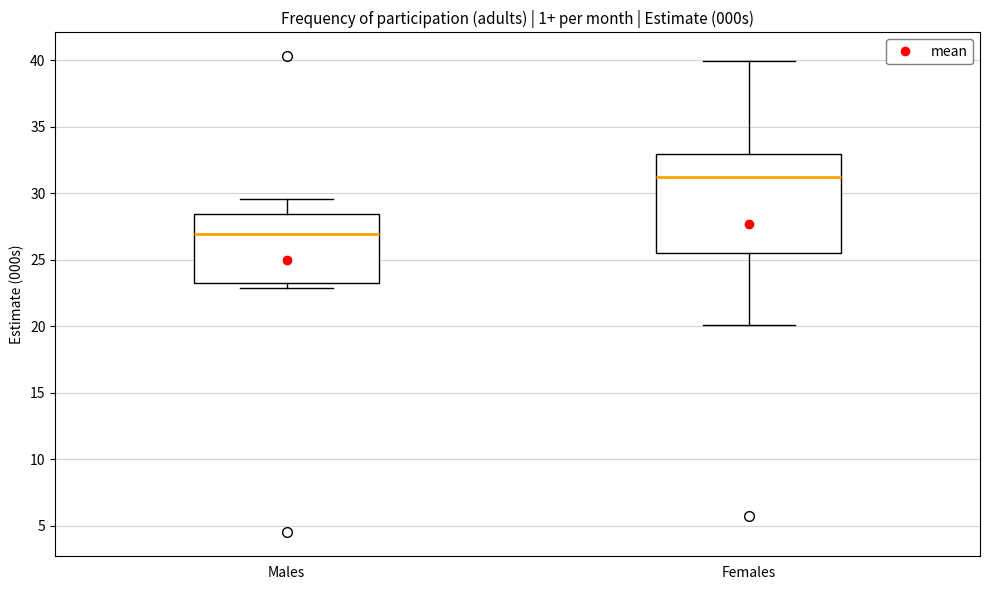

Comparing the boxes themselves (not the whiskers), which one is the tallest?

Females